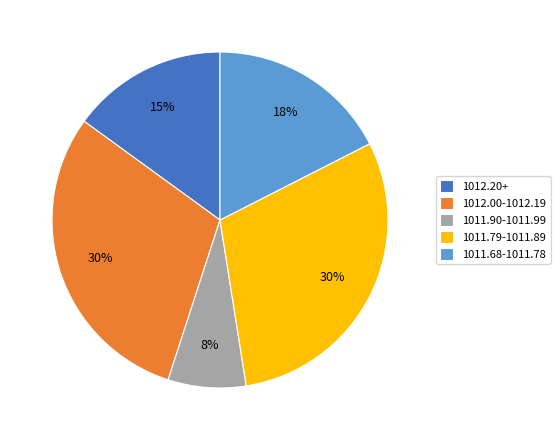

To the nearest percent, what is the average slice percentage?

20%